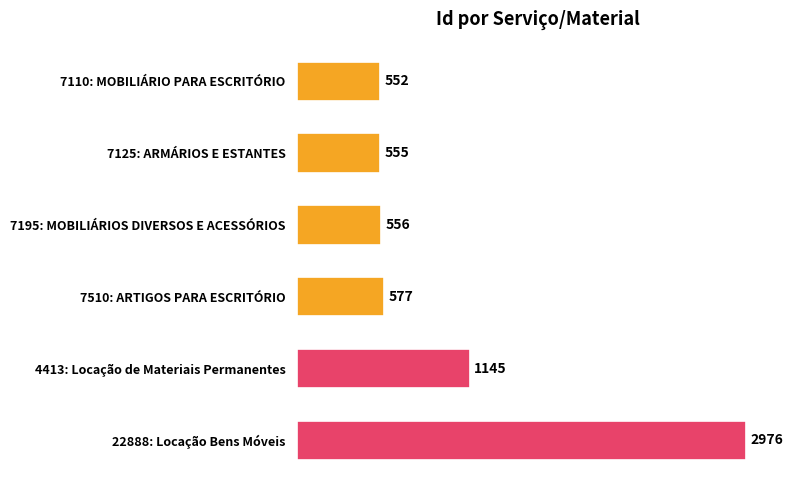

List the labels in order of value, largest first.

22888: Locação Bens Móveis, 4413: Locação de Materiais Permanentes, 7510: ARTIGOS PARA ESCRITÓRIO, 7195: MOBILIÁRIOS DIVERSOS E ACESSÓRIOS, 7125: ARMÁRIOS E ESTANTES, 7110: MOBILIÁRIO PARA ESCRITÓRIO